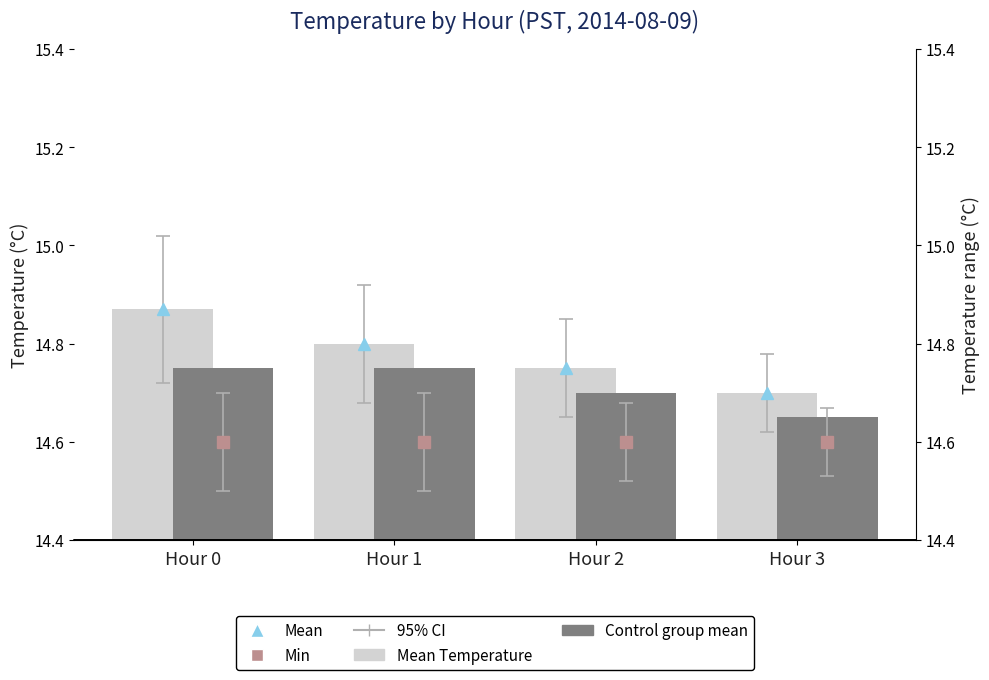

True or false: Mean Temperature has a value of 19.3 at Hour 2.

False